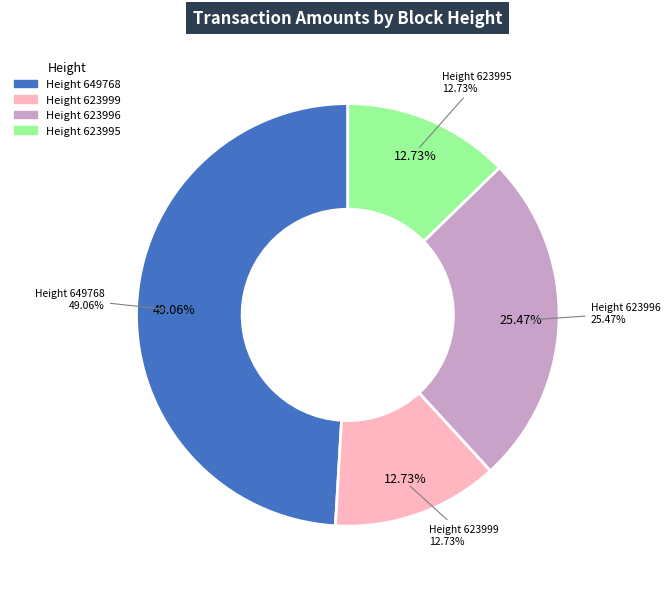

The 649768 slice represents 49% of the pie. True or false?

True